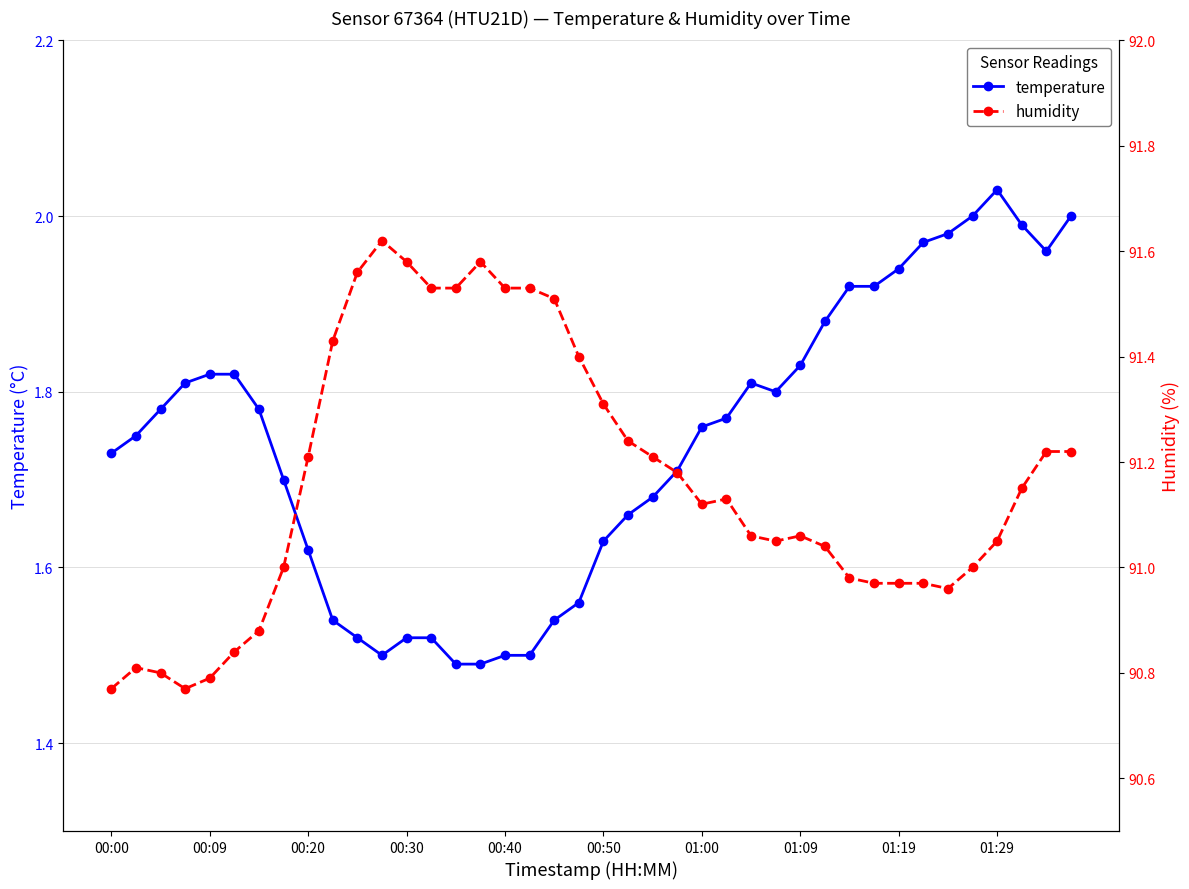

How many values in the humidity series exceed 91?

26